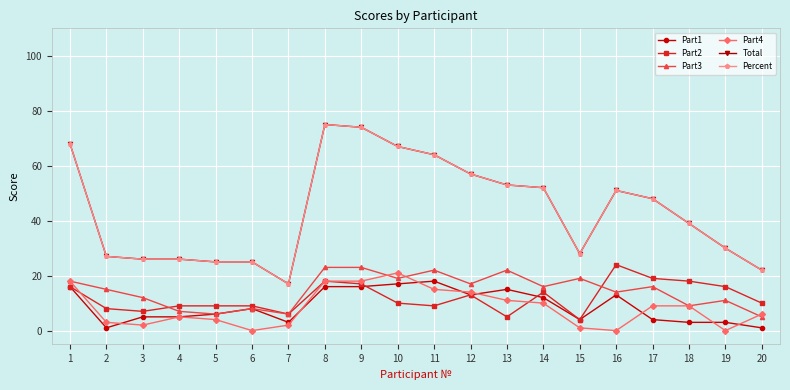

What is the average value of the Part3 series?

14.4